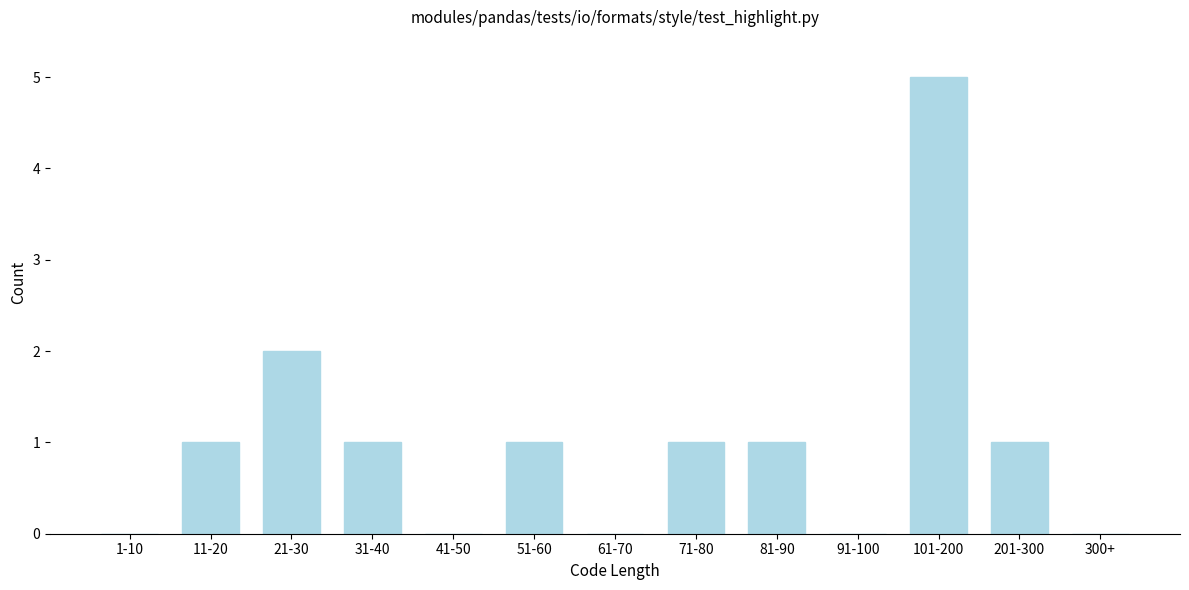

Reading left to right, what are all the values shown in this chart?

1-10=0	11-20=1	21-30=2	31-40=1	41-50=0	51-60=1	61-70=0	71-80=1	81-90=1	91-100=0	101-200=5	201-300=1	300+=0